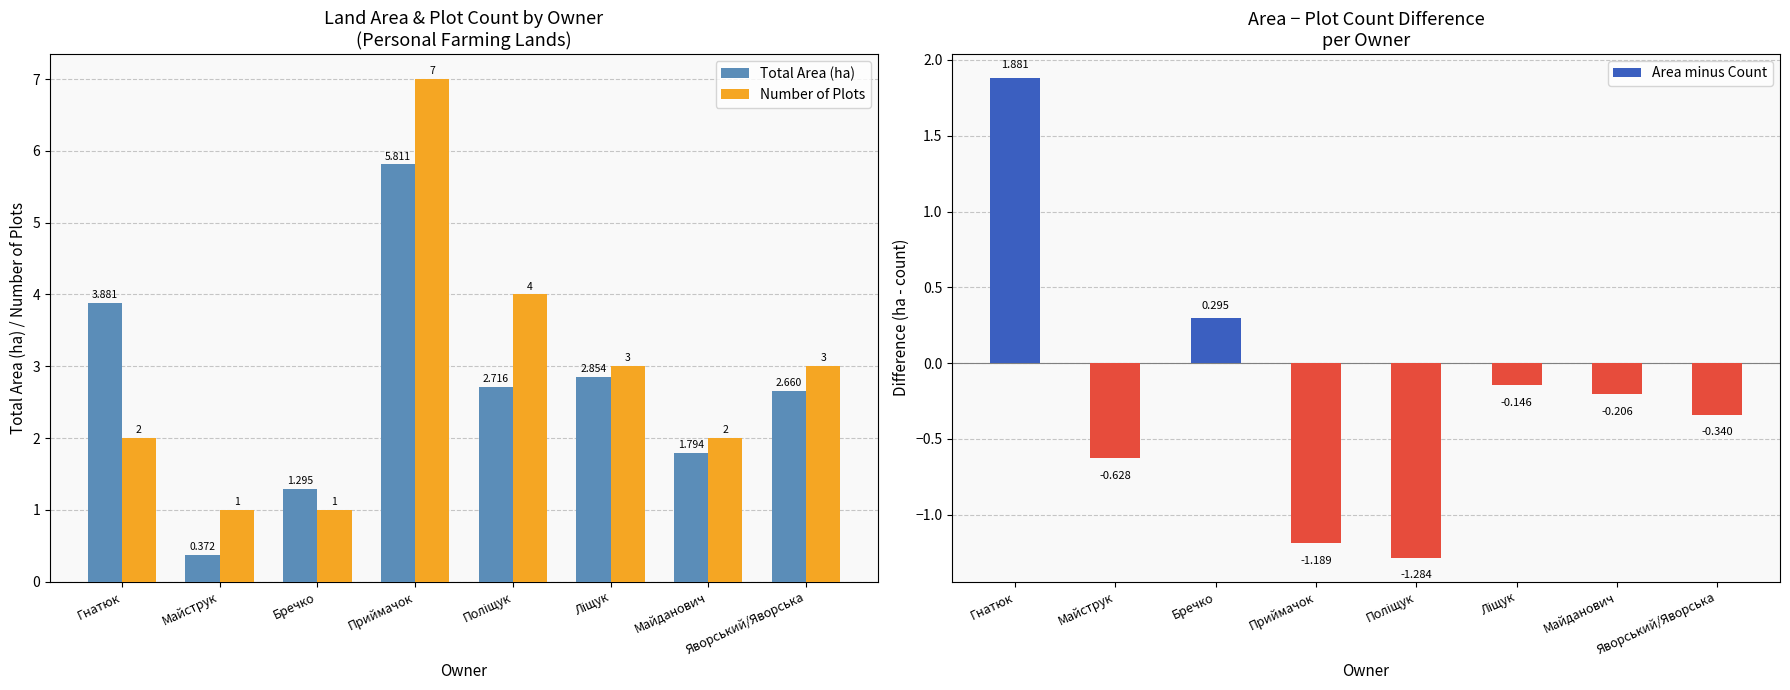

At how many categories does at least one series exceed 5?

1